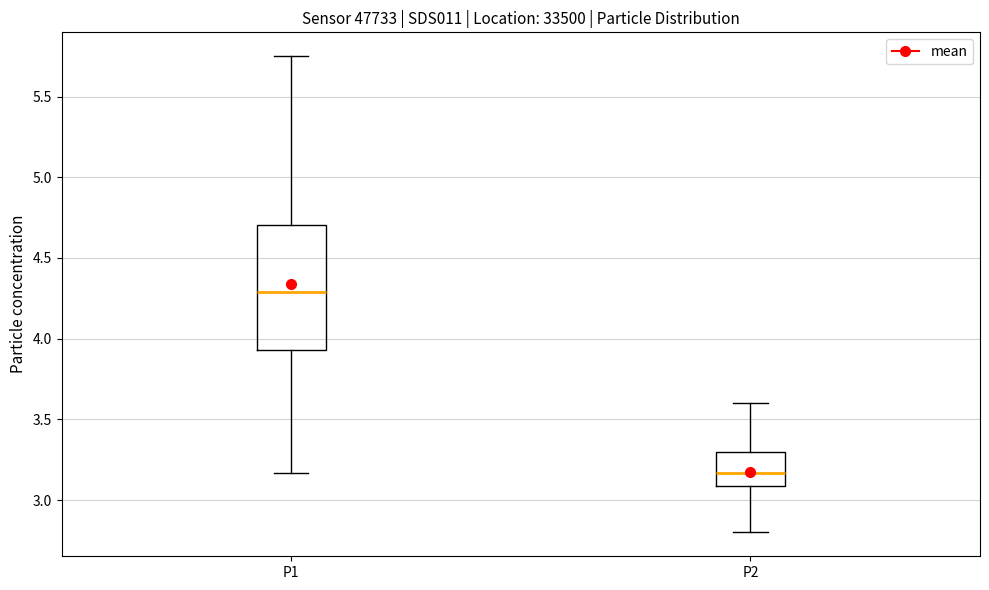

Reading left to right, transcribe this box plot: for each box, give where its median line is, the range the box spans, and where its two whiskers end, as read against the y-axis. The values are not printed on the chart, so give them approximately, as read against the axis.

P1: median 4.30, box 3.95 to 4.70, whiskers 3.15 to 5.75
P2: median 3.15, box 3.10 to 3.30, whiskers 2.80 to 3.60